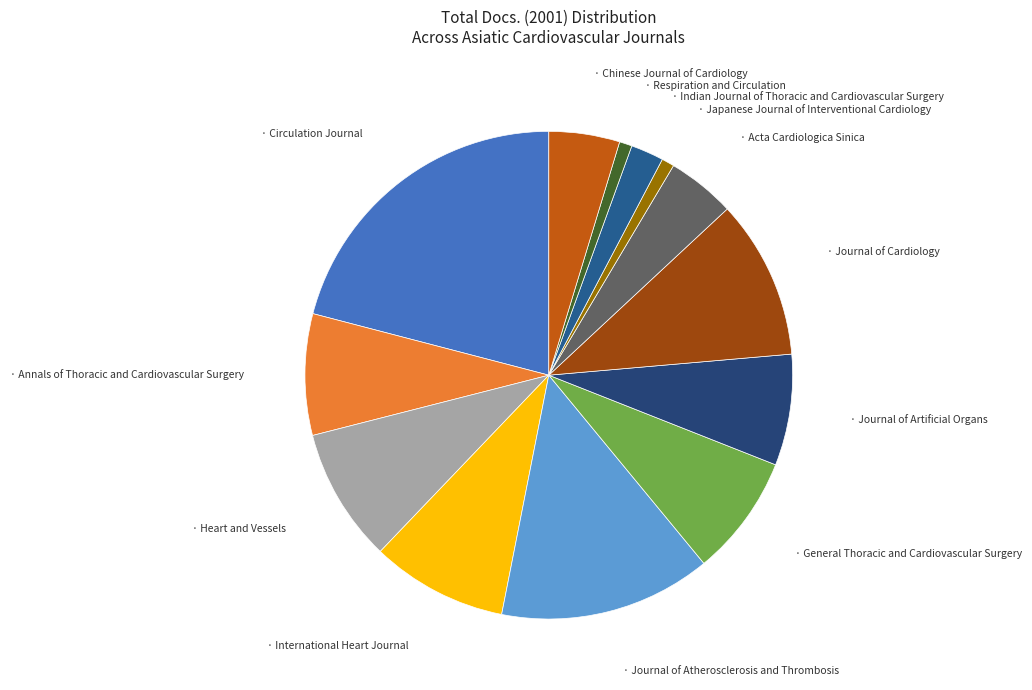

Is there any slice that represents more than half of the pie?

No